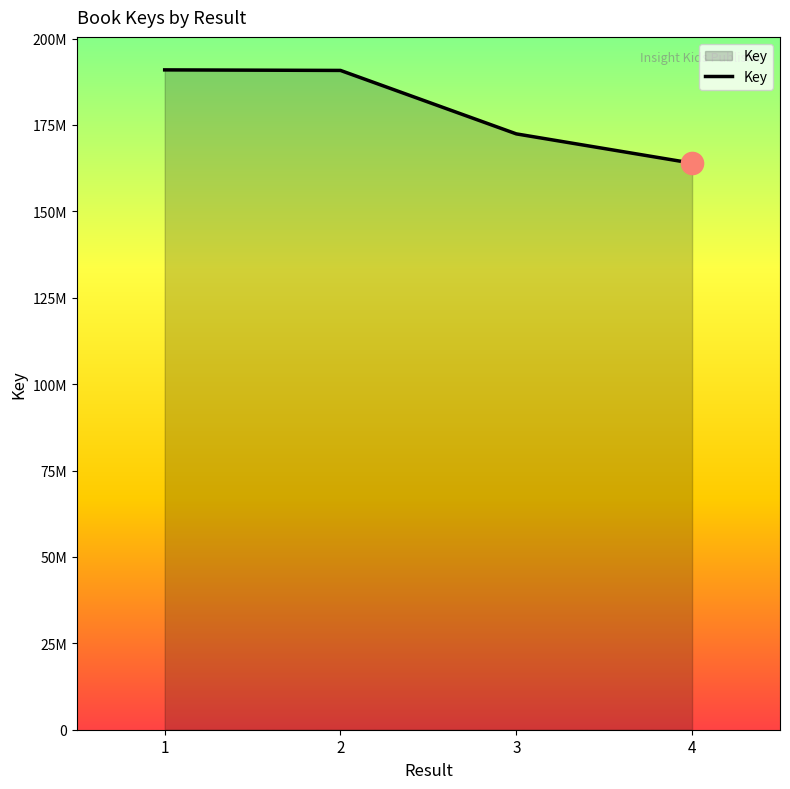

Is this an area chart (filled region under the line)?

Yes